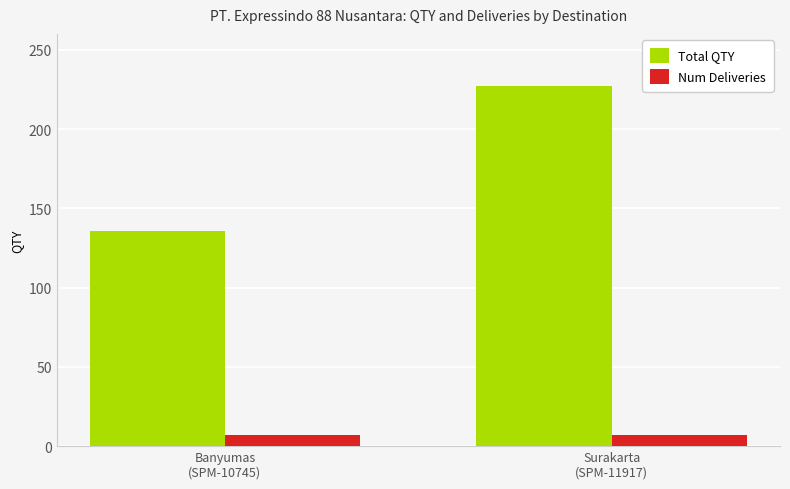

Reading left to right, list all the values displayed in this chart.

Total QTY: 136	227
Num Deliveries: 7	7